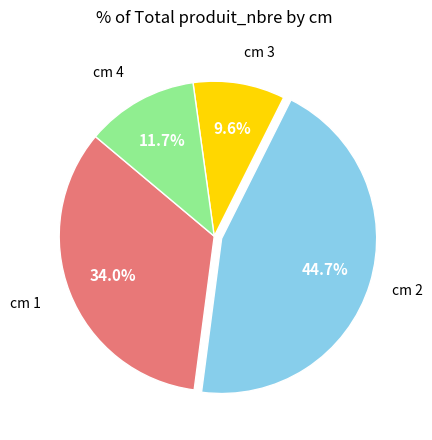

Is there any slice that represents more than half of the pie?

No